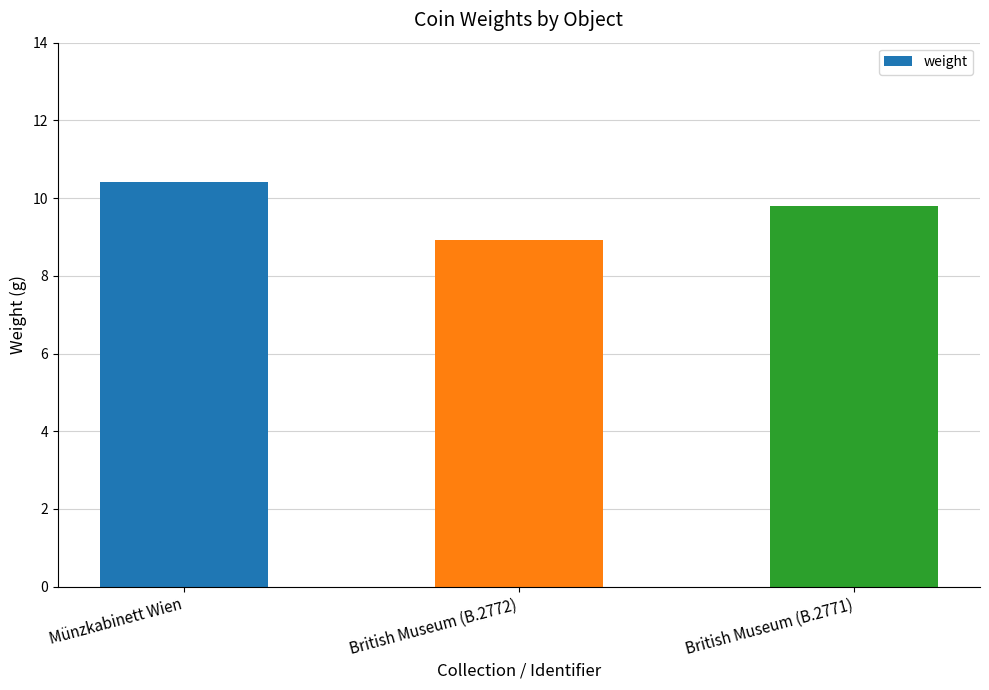

Reading left to right, what are all the values shown in this chart?

10.4	8.9	9.8